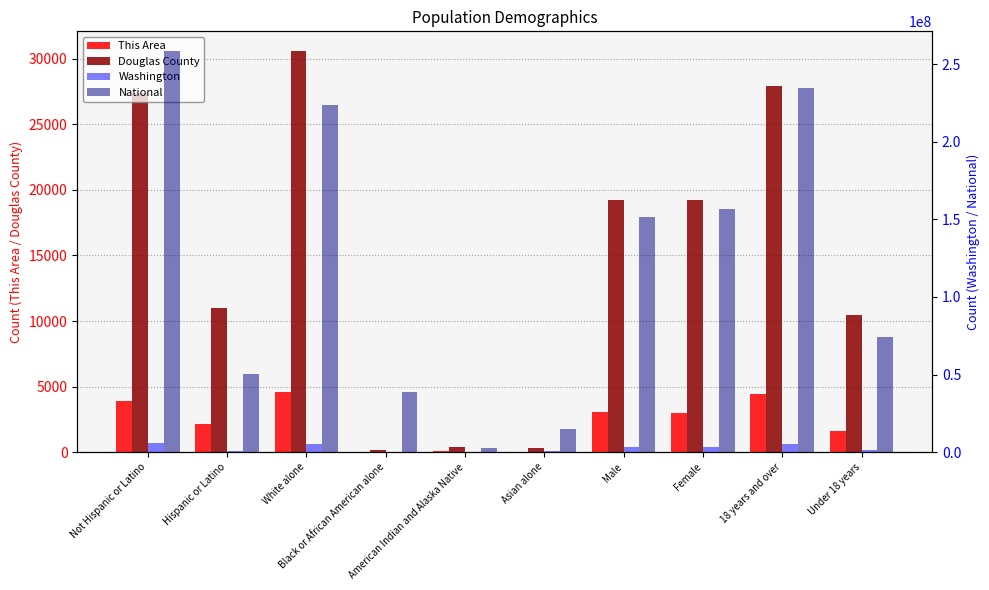

Rank the categories by Washington value from highest to lowest.

Not Hispanic or Latino, White alone, 18 years and over, Female, Male, Under 18 years, Hispanic or Latino, Asian alone, Black or African American alone, American Indian and Alaska Native